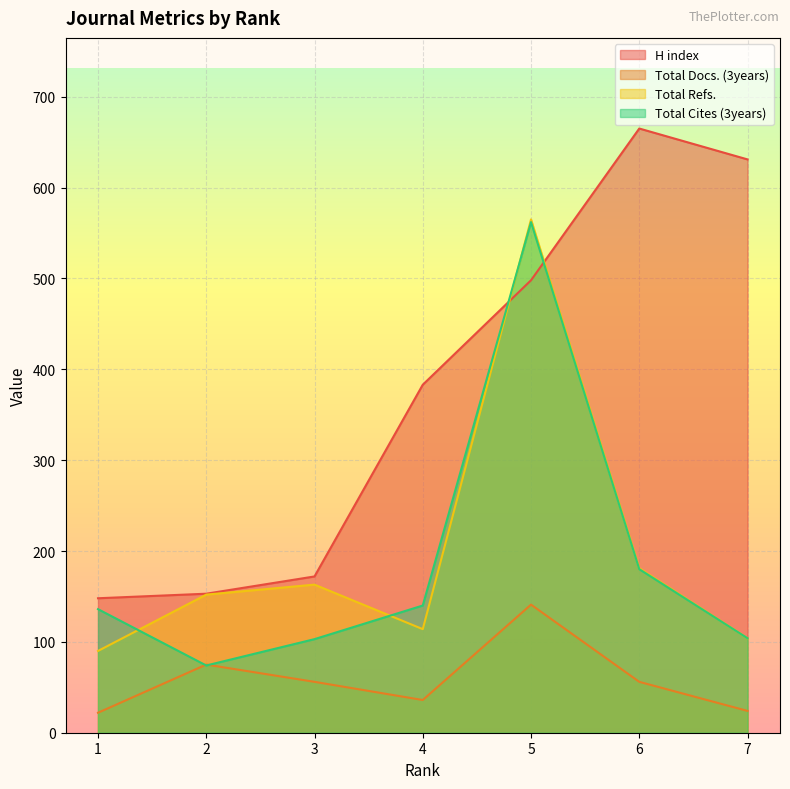

The H index series shows 147 at 5. True or false?

False